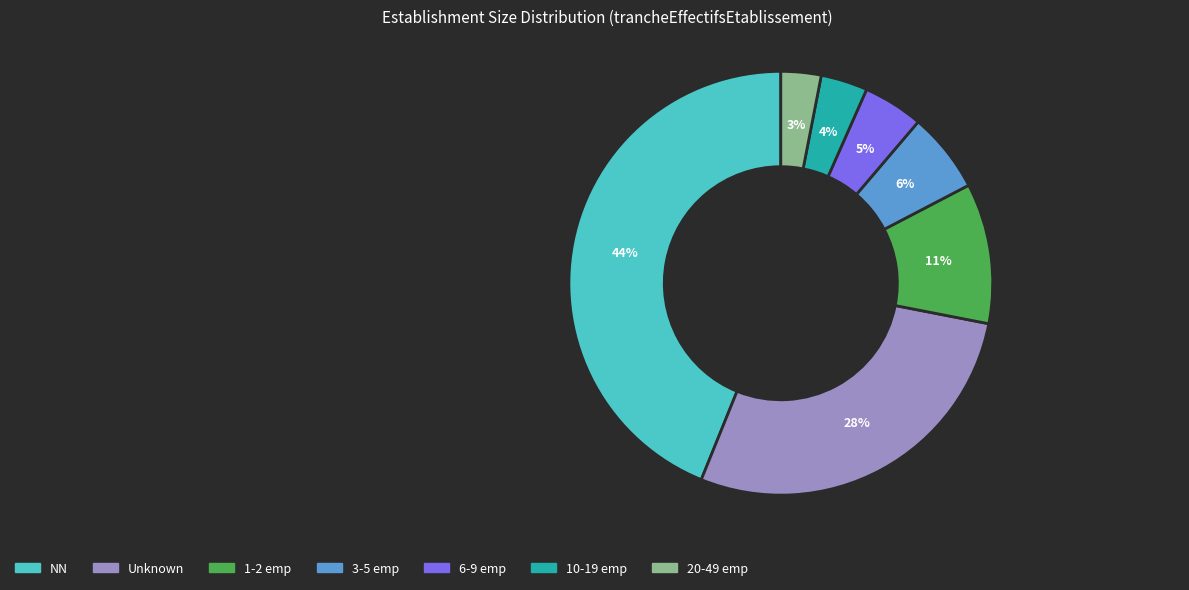

Count the number of slices in the pie.

7